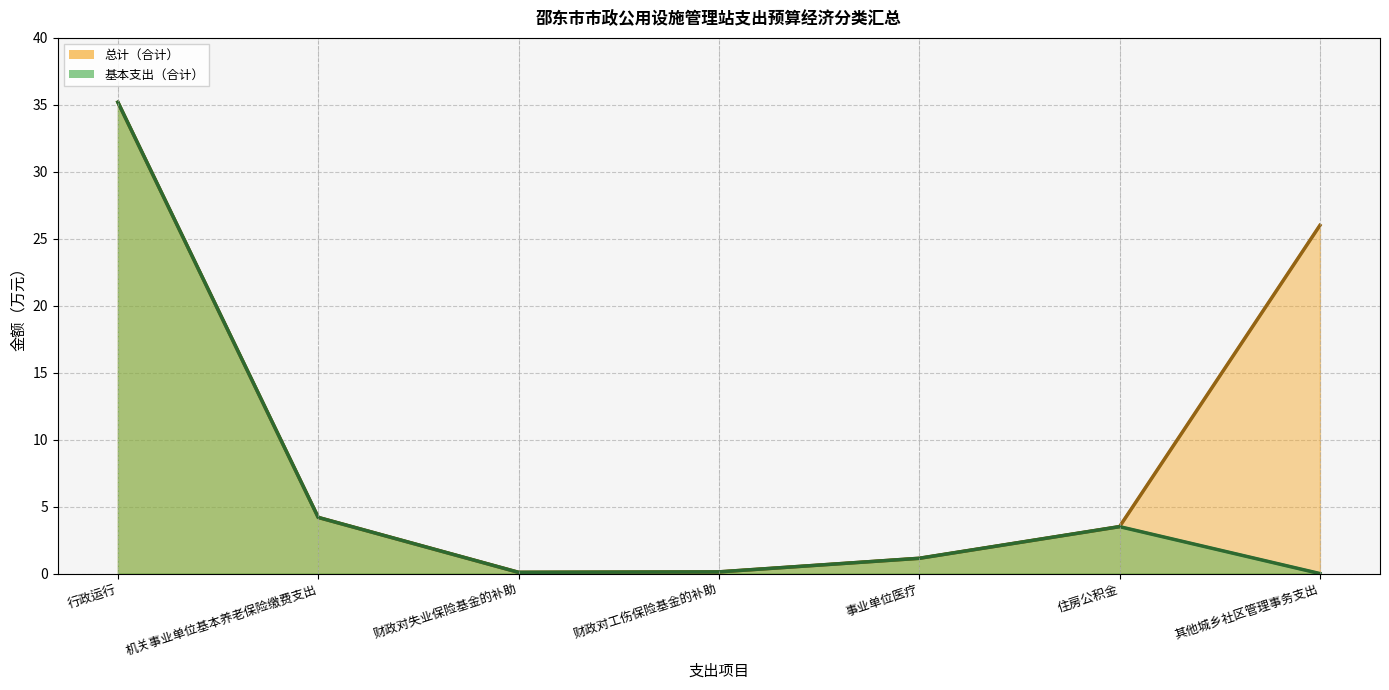

True or false: 总计（合计） and 基本支出（合计） intersect in this chart.

False